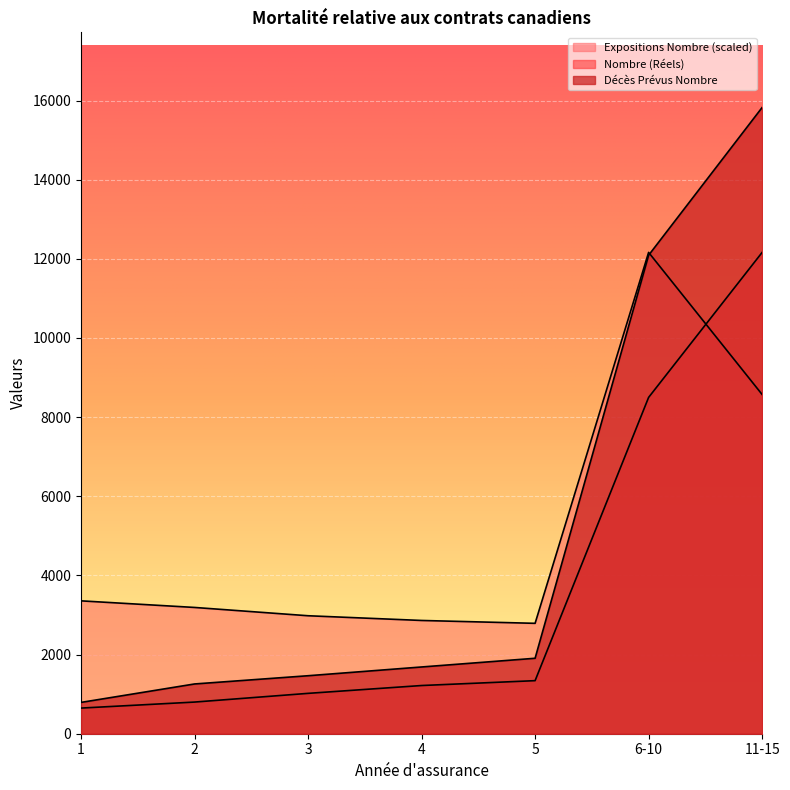

How many intersections are there between Décès Prévus Nombre and Expositions Nombre?

1